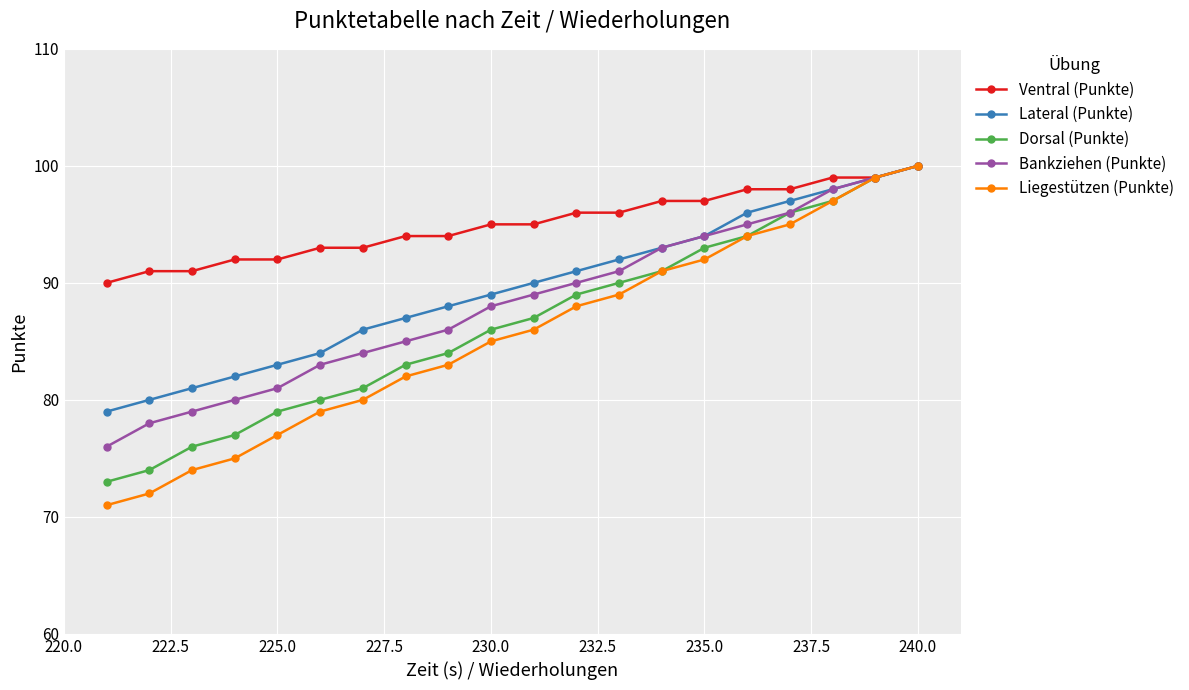

Which series has the widest spread of values?

Liegestützen (Punkte)